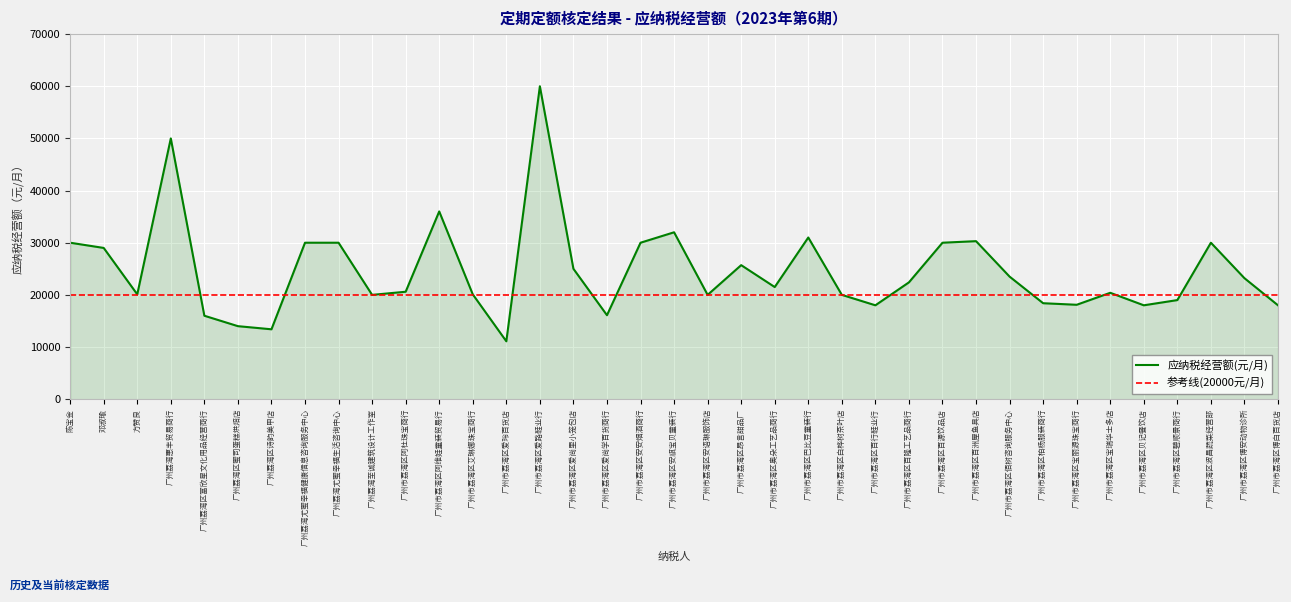

Which series has the widest spread of values?

应纳税经营额(元/月)